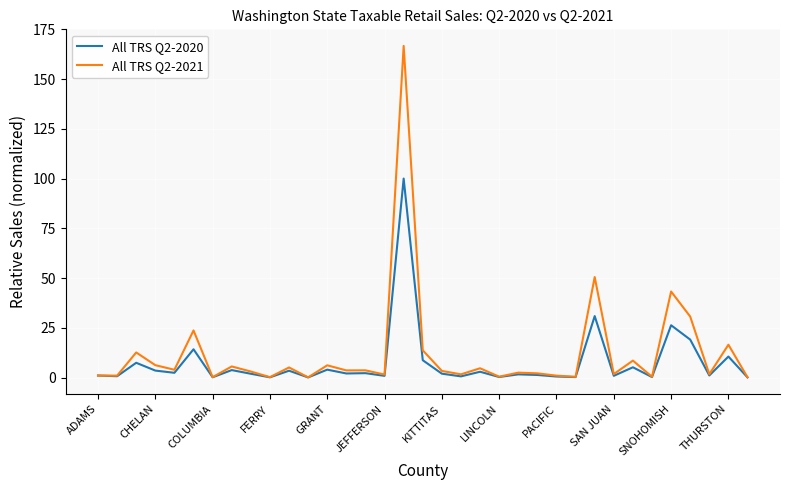

Which series has the largest range (max minus min)?

All TRS Q2-2021